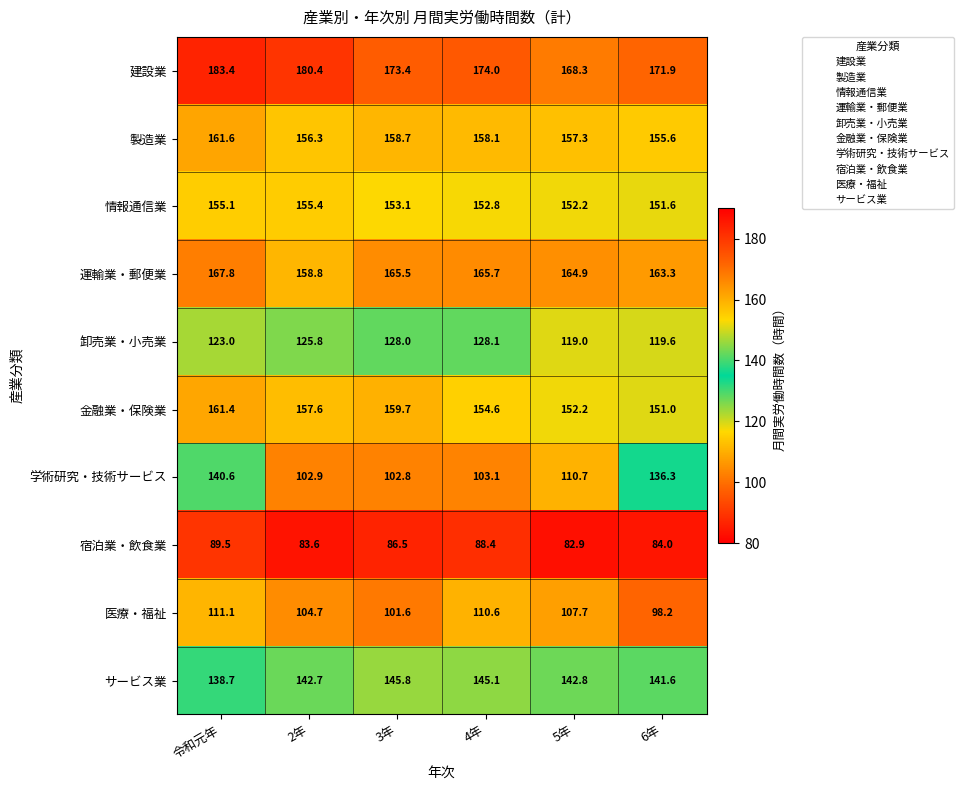

The 製造業 series shows 157.3 at 5年. True or false?

True